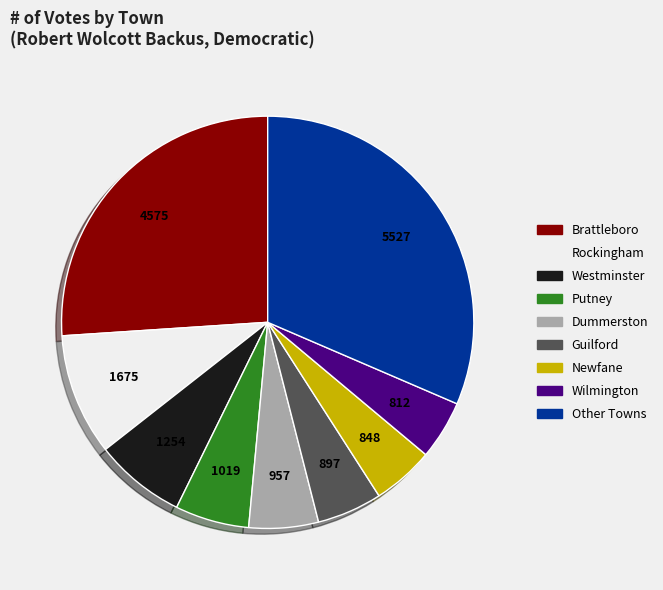

Is there a majority slice in this chart?

No